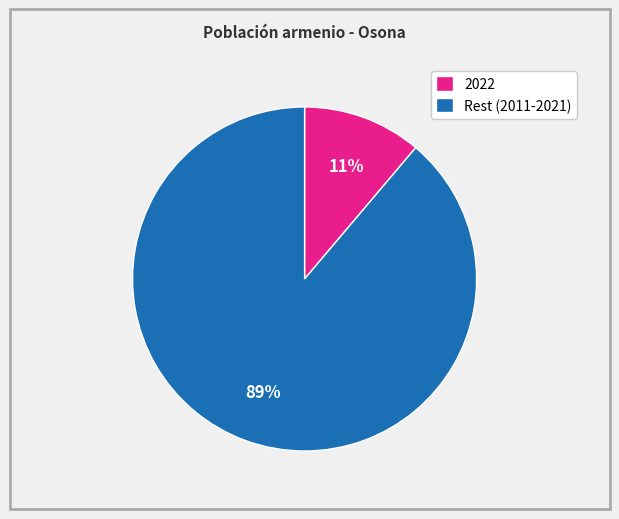

Rank the categories by value from highest to lowest.

Rest (2011-2021), 2022